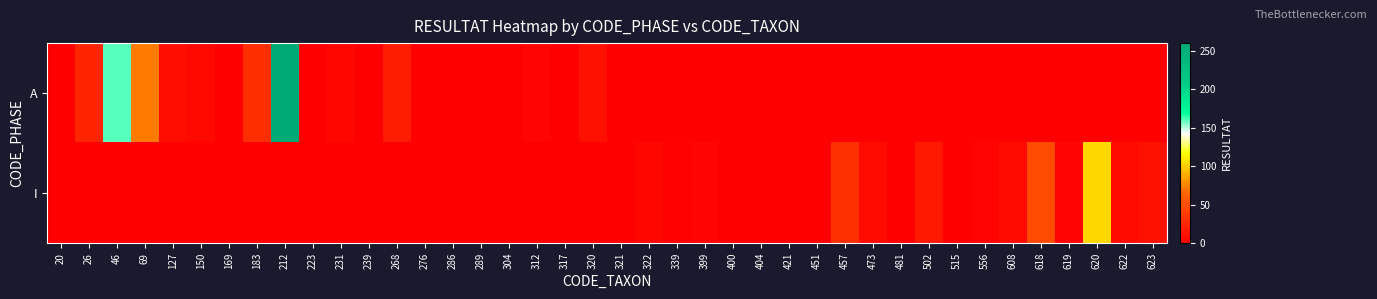

Reading left to right, extract all data points from this chart.

A: 20=0	26=24	46=160	69=73	127=10	150=6	169=0	183=30	212=260	223=0	231=5	239=0	268=19	276=0	286=1	289=0	304=0	312=4	317=1	320=12	321=0	322=0	339=0	399=0	400=0	404=0	421=0	451=0	457=0	473=0	481=0	502=0	515=0	556=0	608=0	618=0	619=0	620=0	622=0	623=0
I: 20=0	26=0	46=0	69=0	127=0	150=0	169=0	183=0	212=0	223=0	231=0	239=0	268=0	276=0	286=0	289=0	304=0	312=0	317=0	320=0	321=0	322=5	339=2	399=4	400=1	404=0	421=0	451=1	457=31	473=8	481=0	502=17	515=0	556=3	608=8	618=48	619=4	620=104	622=8	623=12